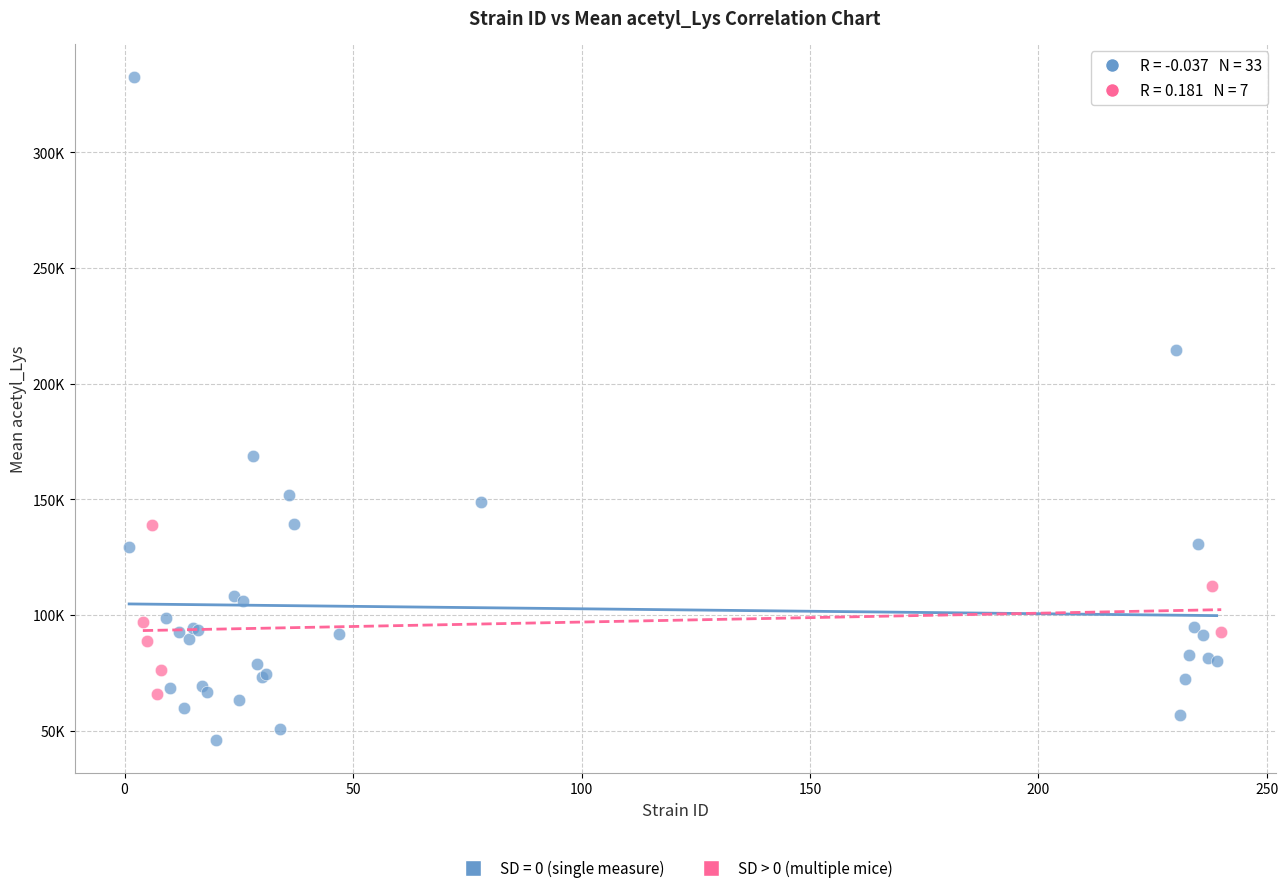

What are all the series names shown in the legend?

SD = 0 (single measure), SD > 0 (multiple mice)